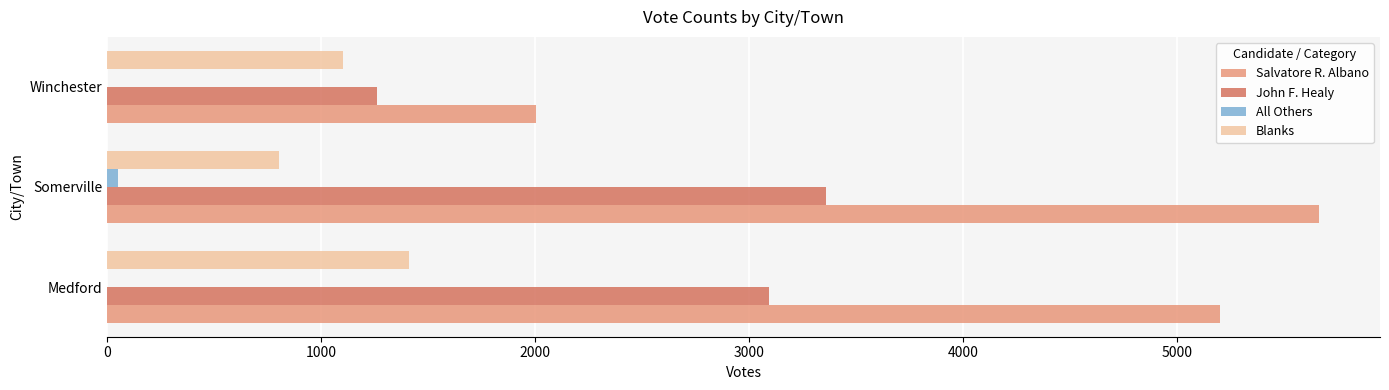

Count the number of categories in the chart.

3